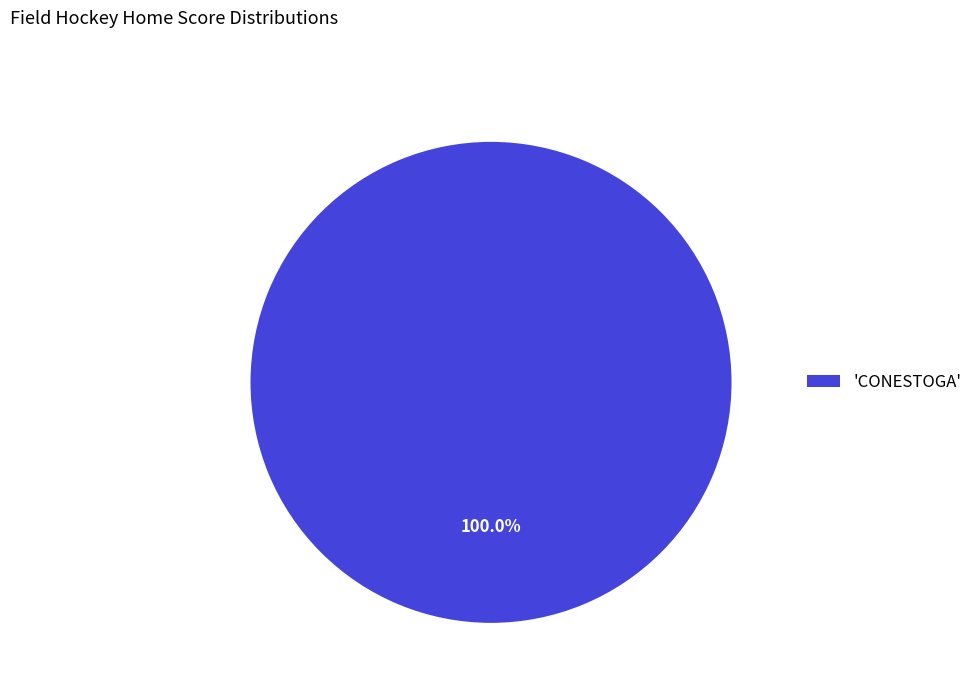

Which slice represents more than half of the pie?

'CONESTOGA'